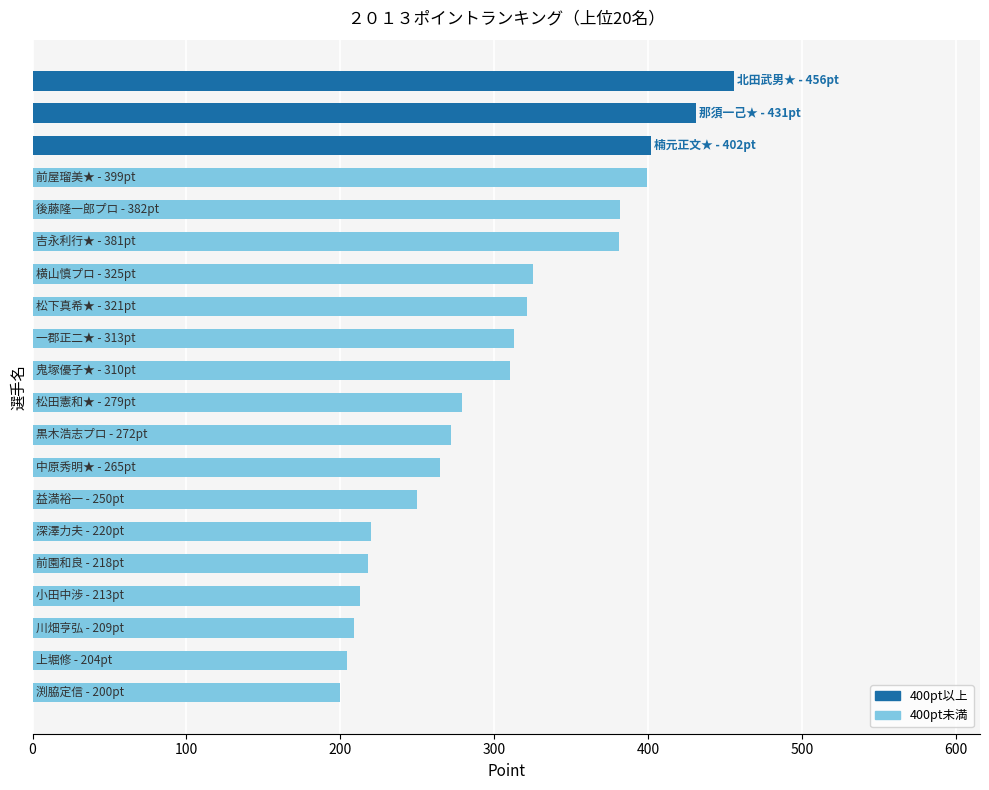

What is the difference between the second highest and second lowest values?

227